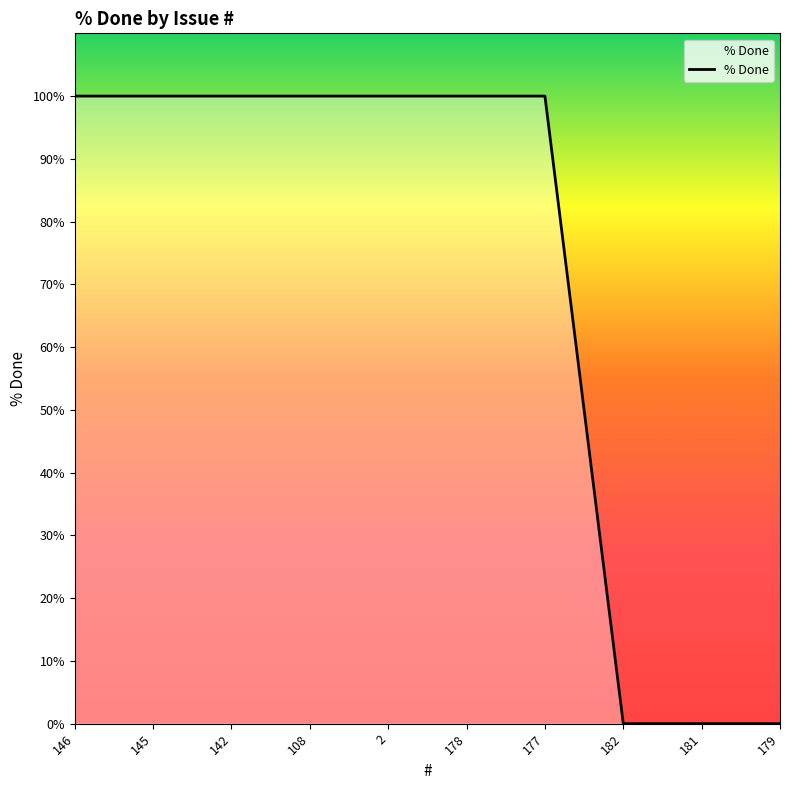

How many values are between 0 and 100?

10